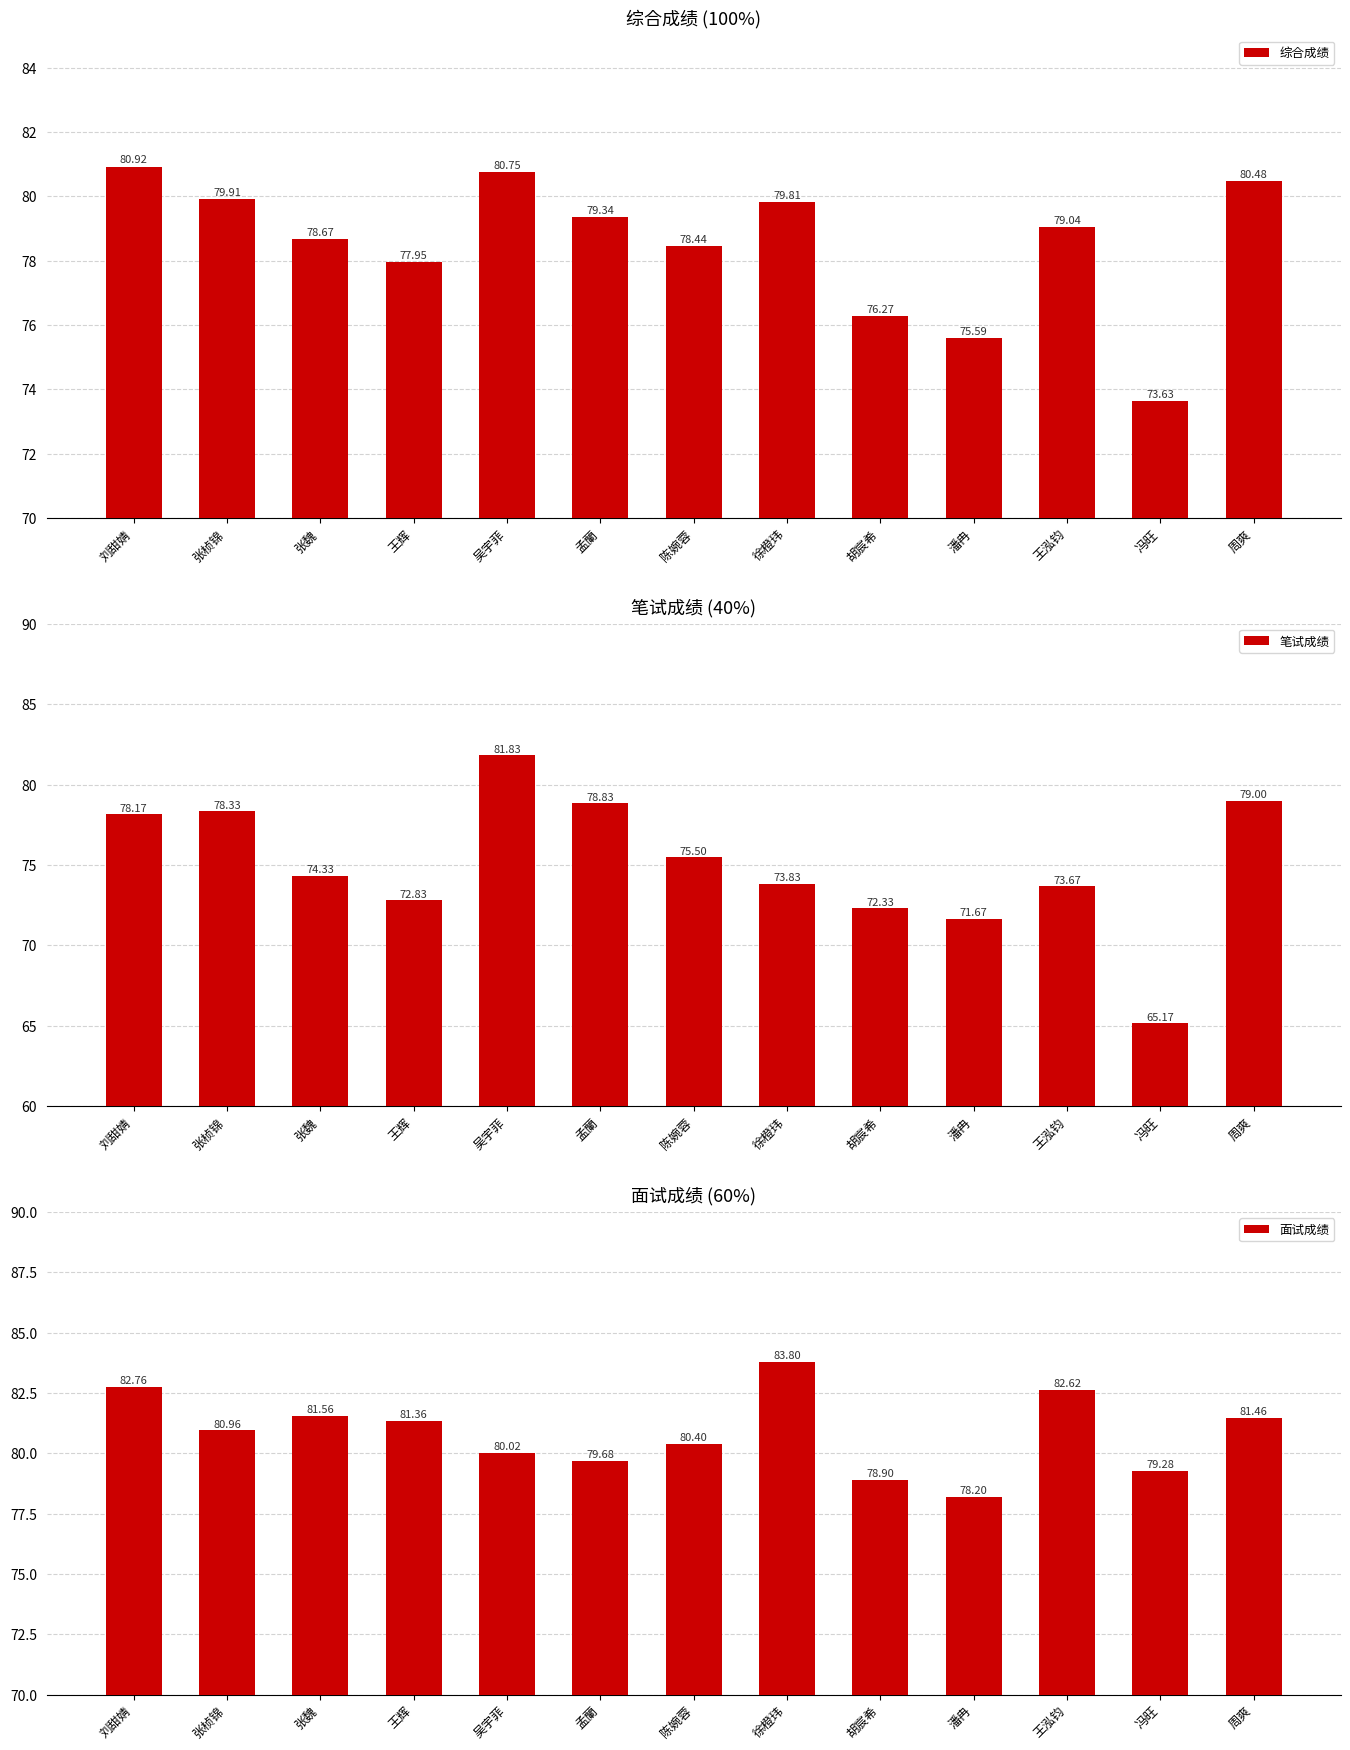

What is the difference between the second highest and second lowest values in the 综合成绩 series?

5.2